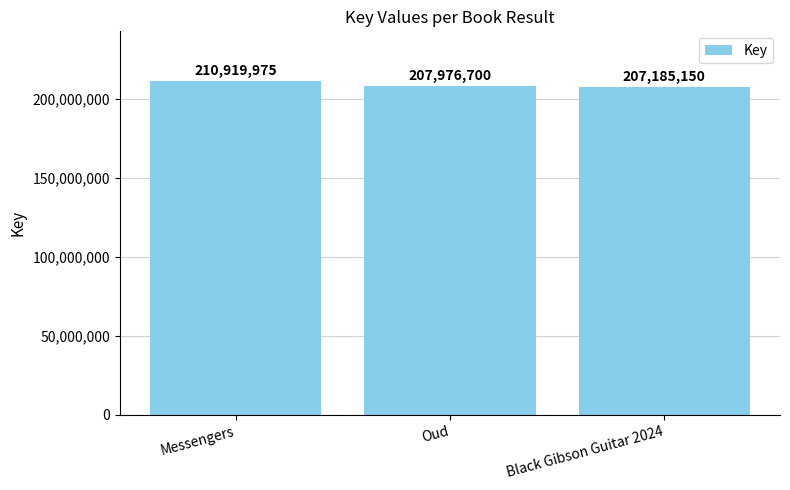

The chart shows a value of 333016258 at Black Gibson Guitar 2024. True or false?

False